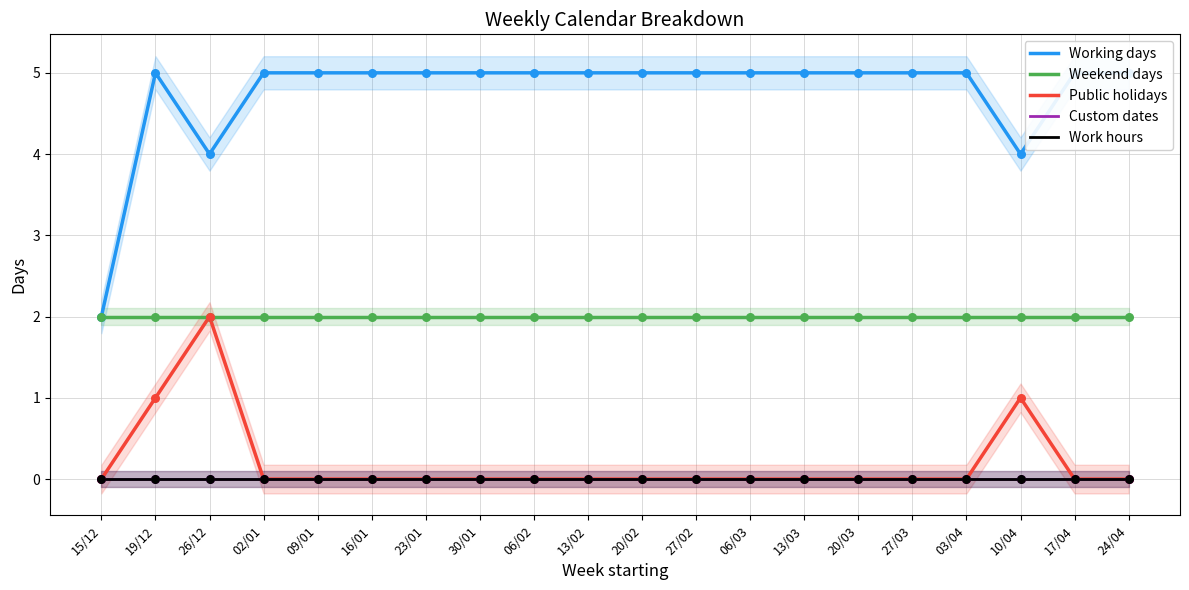

What are all the series names shown in the legend?

Working days, Weekend days, Public holidays, Custom dates, Work hours